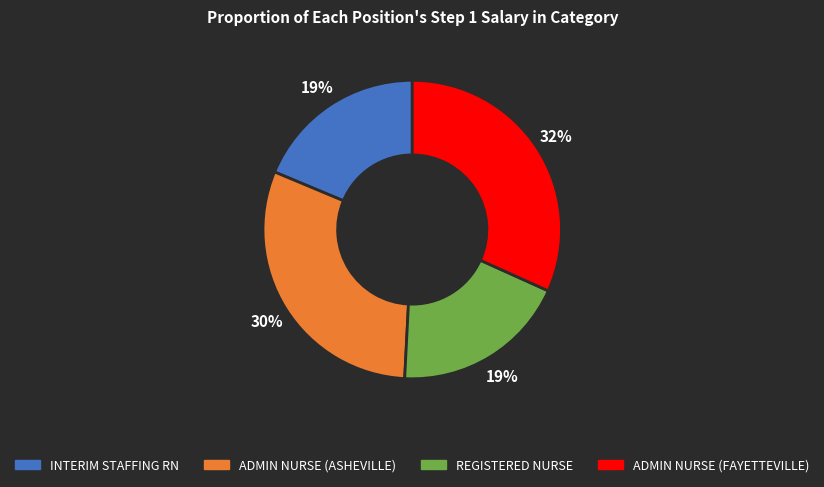

Is there any slice that represents more than half of the pie?

No